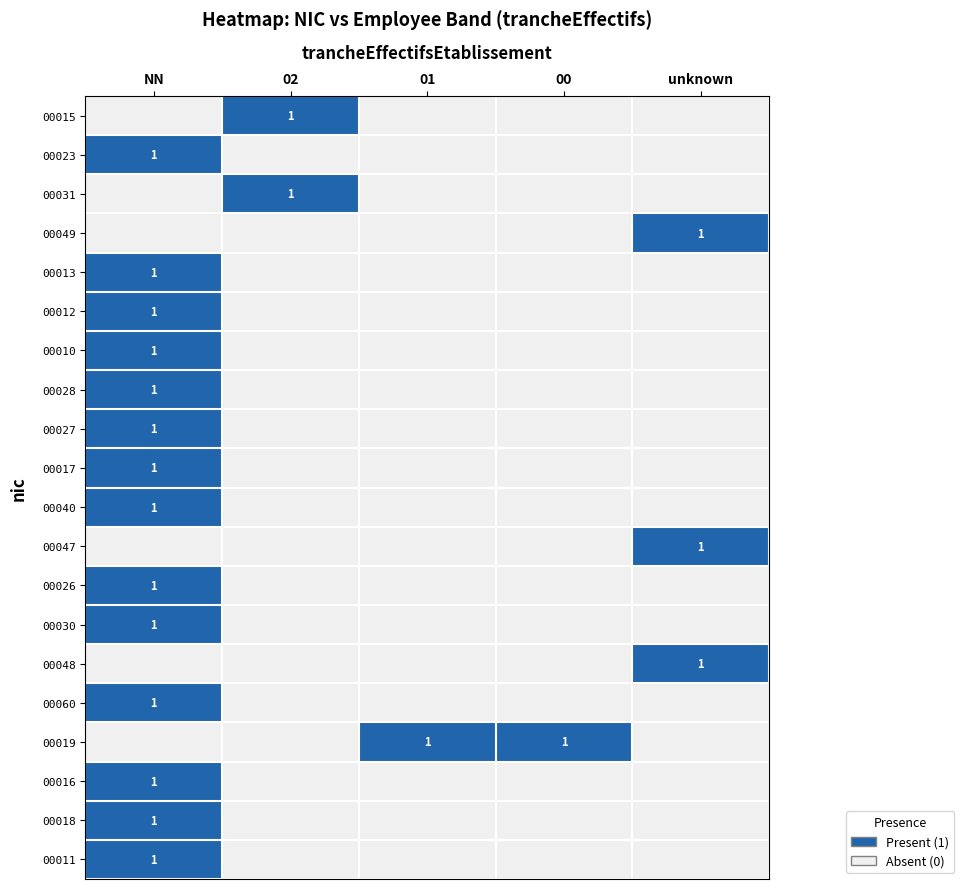

The 00013 series shows 1 at NN. True or false?

True